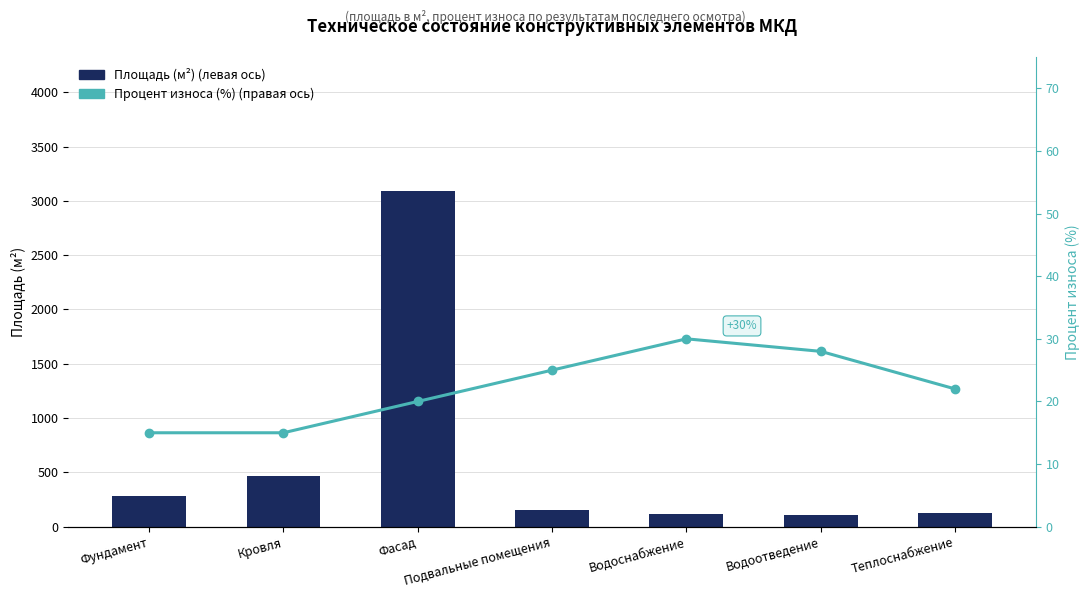

Rank the series by their average value, from highest to lowest.

Площадь (м²) (левая ось), Процент износа (%) (правая ось)